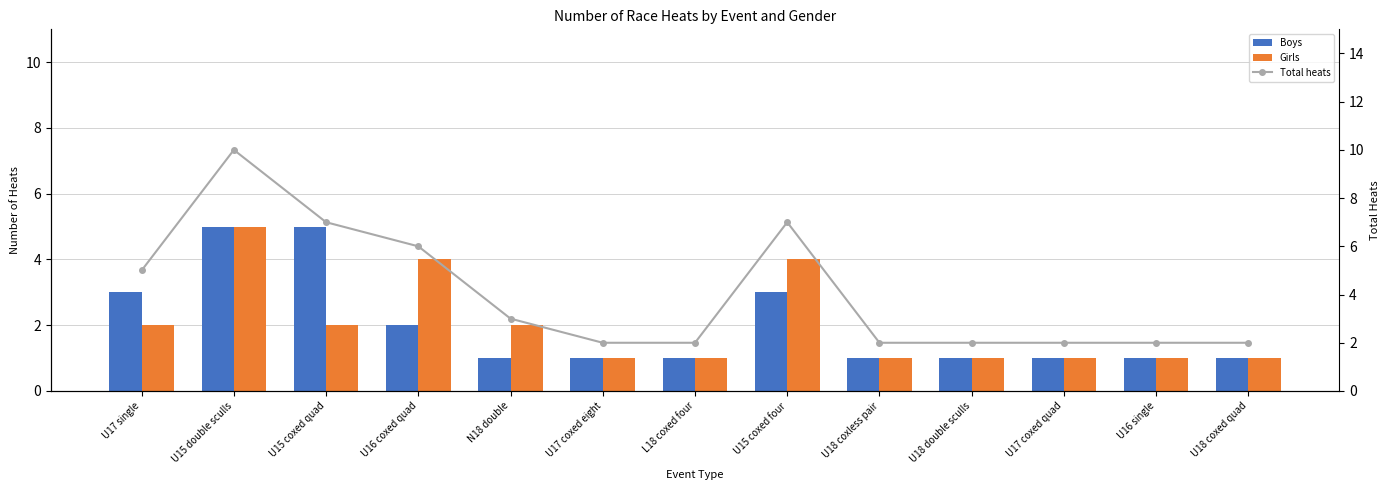

Count the Girls values in the range 1 to 2.

10